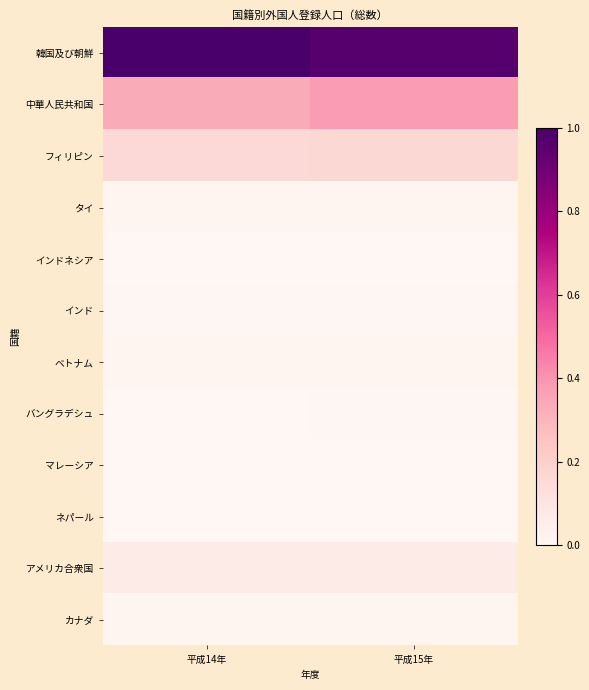

Between 平成14年 and 平成15年, which series saw the biggest shift?

中華人民共和国